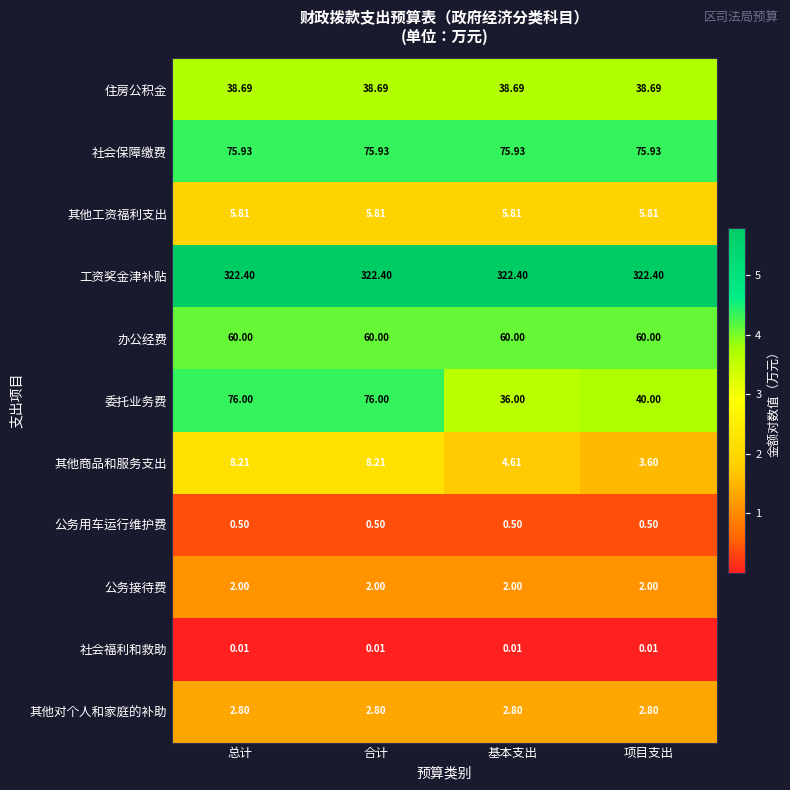

Rank the series by their maximum value, from highest to lowest.

工资奖金津补贴, 委托业务费, 社会保障缴费, 办公经费, 住房公积金, 其他商品和服务支出, 其他工资福利支出, 其他对个人和家庭的补助, 公务接待费, 公务用车运行维护费, 社会福利和救助